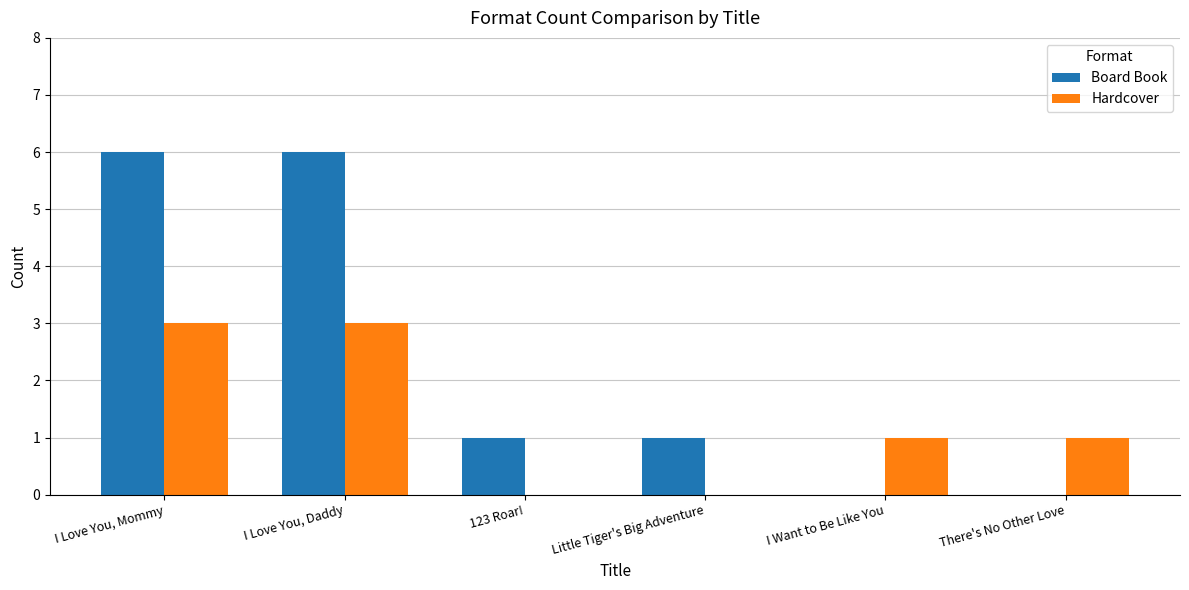

What is the average value of the Board Book series?

2